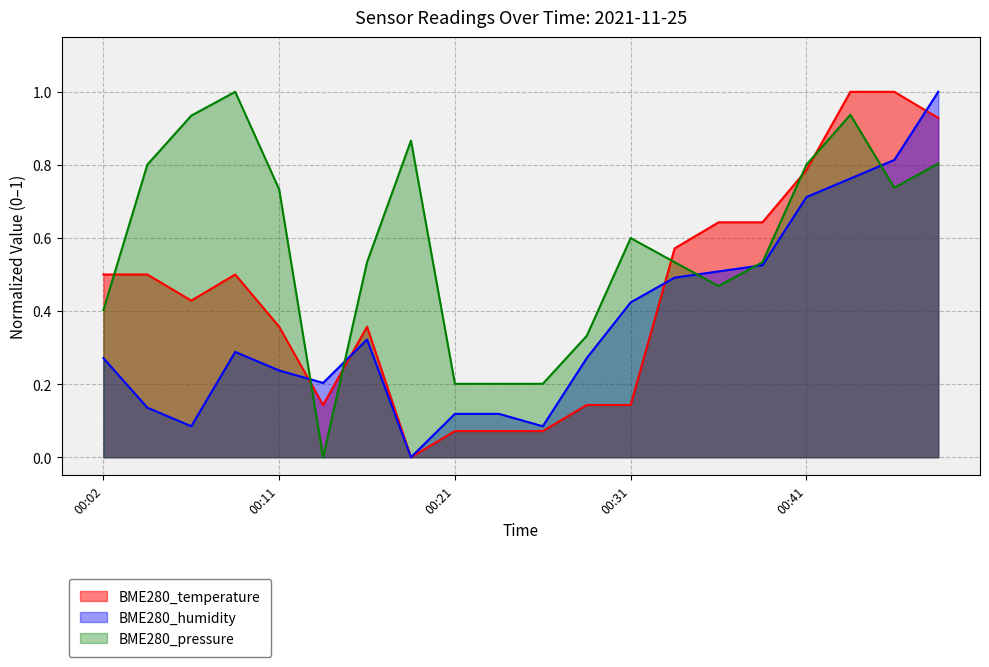

The value of BME280_temperature at 00:11 is 0.4. True or false?

True